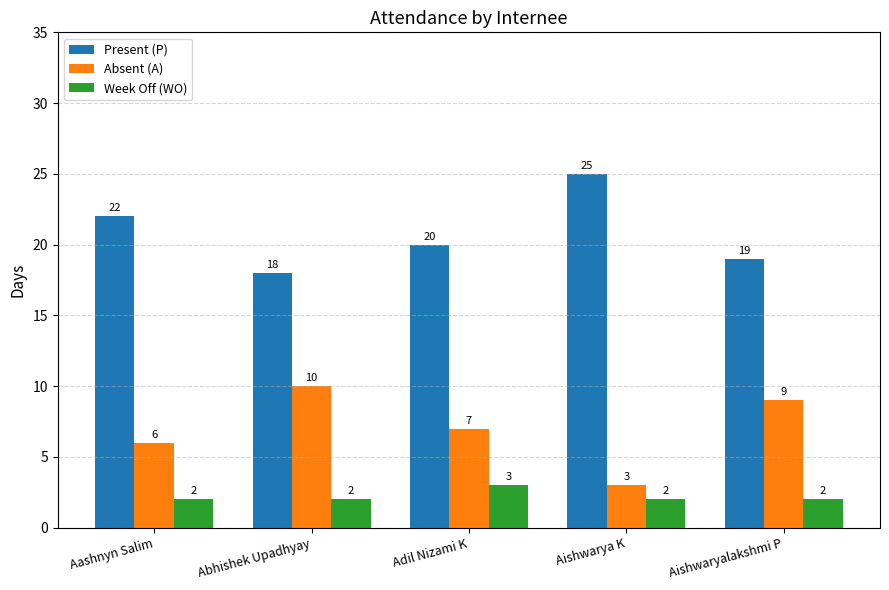

How many categories are shown in the chart?

5